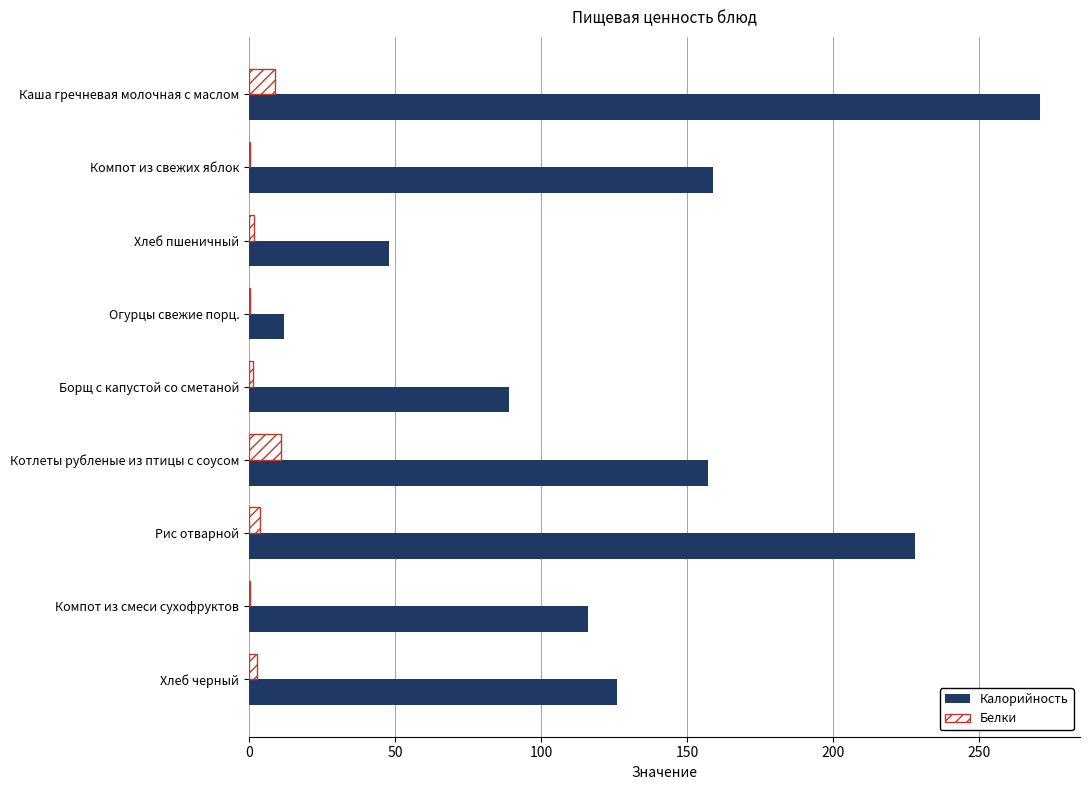

How many data points does each series have?

9